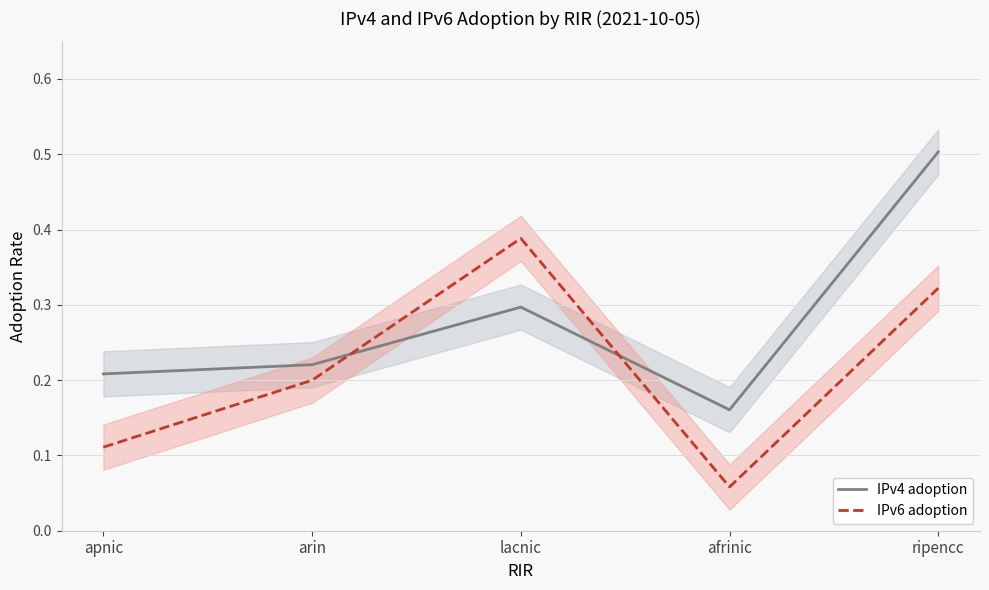

At which category does the chart reach its peak across all series?

ripencc